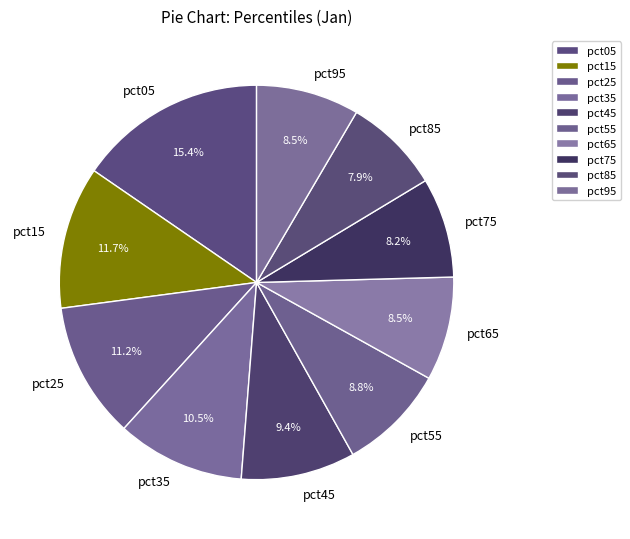

Does any single category account for the majority?

No